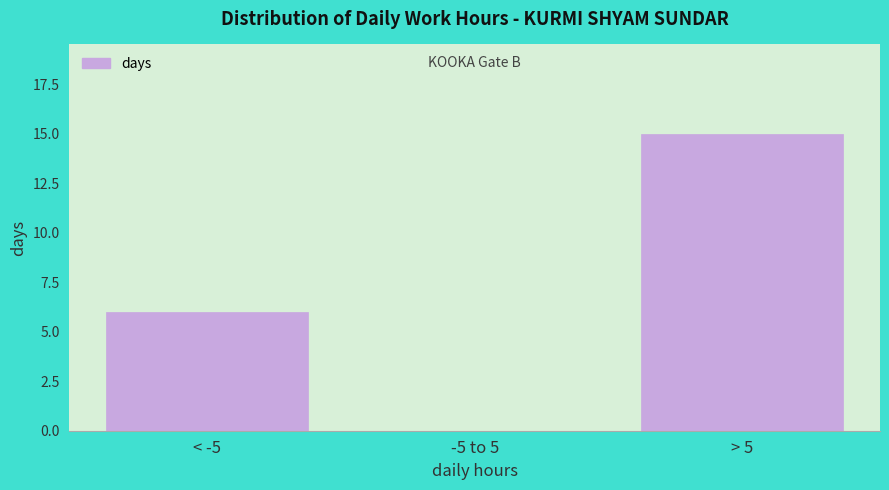

Reading left to right, list all the values displayed in this chart.

< -5=6	-5 to 5=0	> 5=15